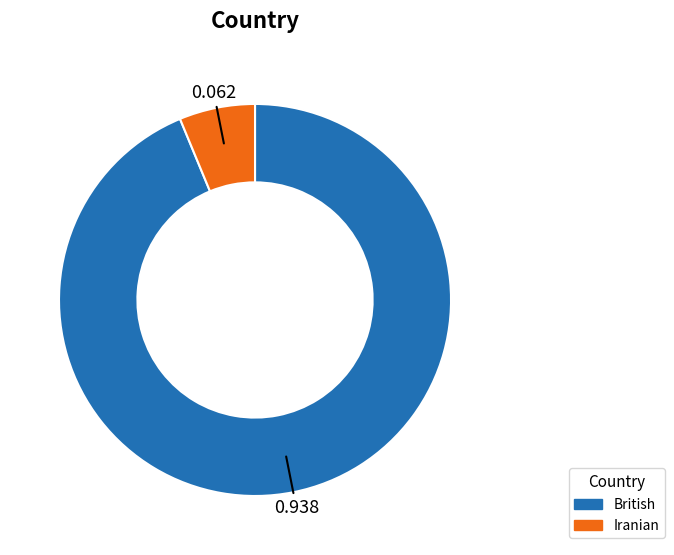

Is the sum of Iranian and British greater than half?

Yes